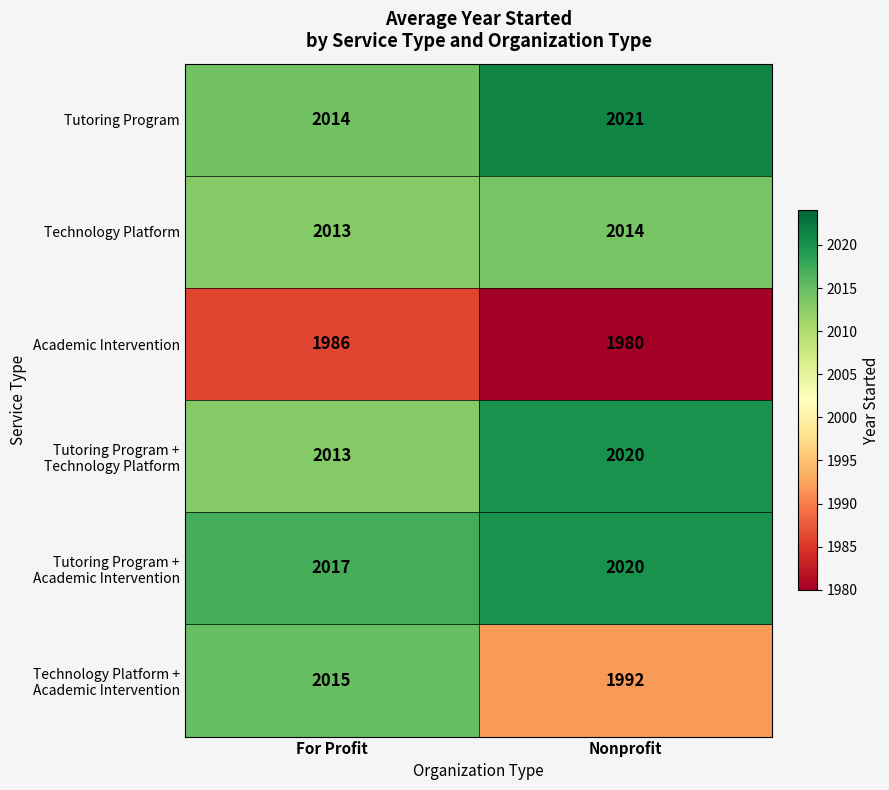

At which label is Tutoring Program closest to 2017?

For Profit